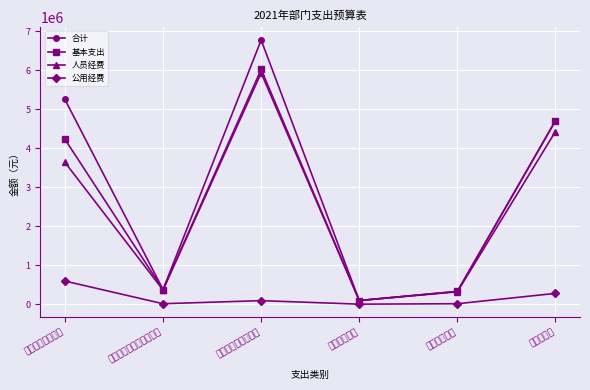

What is the label of the 5th point from the right?

文化旅游体育与传媒支出